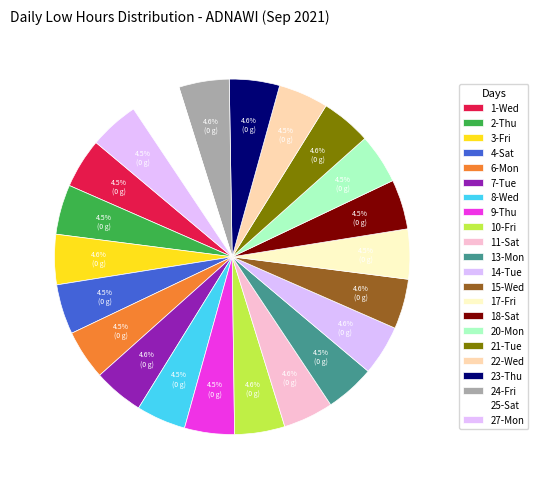

Count the number of slices in the pie.

22